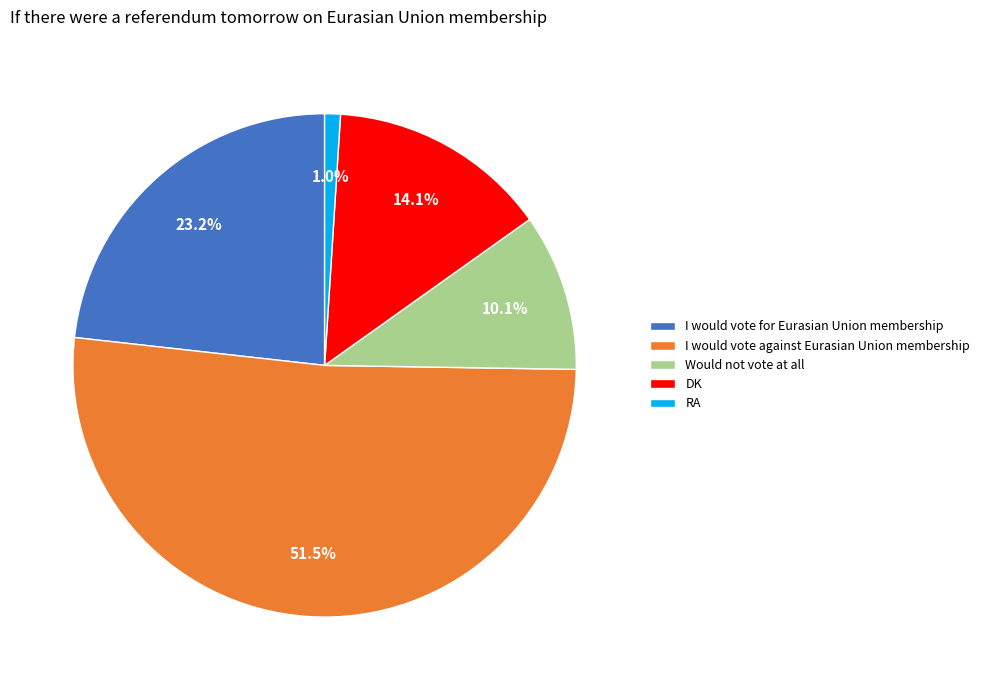

What is the largest slice in the pie chart?

I would vote against Eurasian Union membership